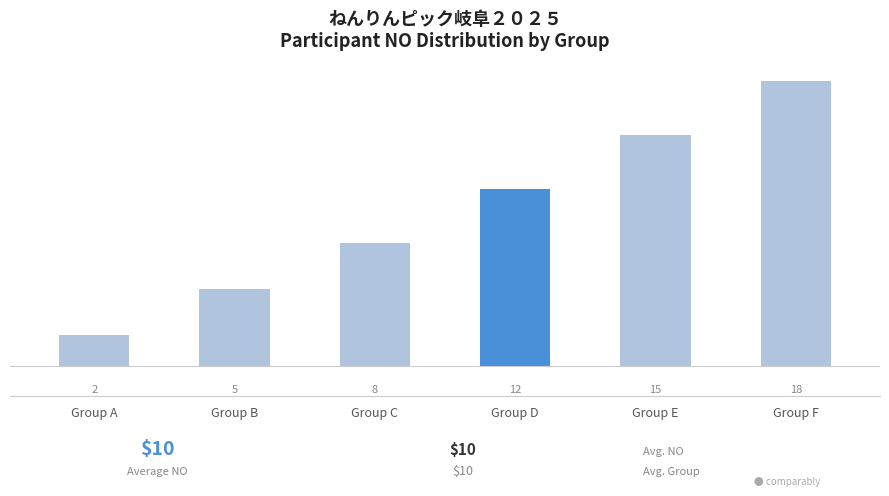

What is the change in value from Group B to Group E?

+10.0